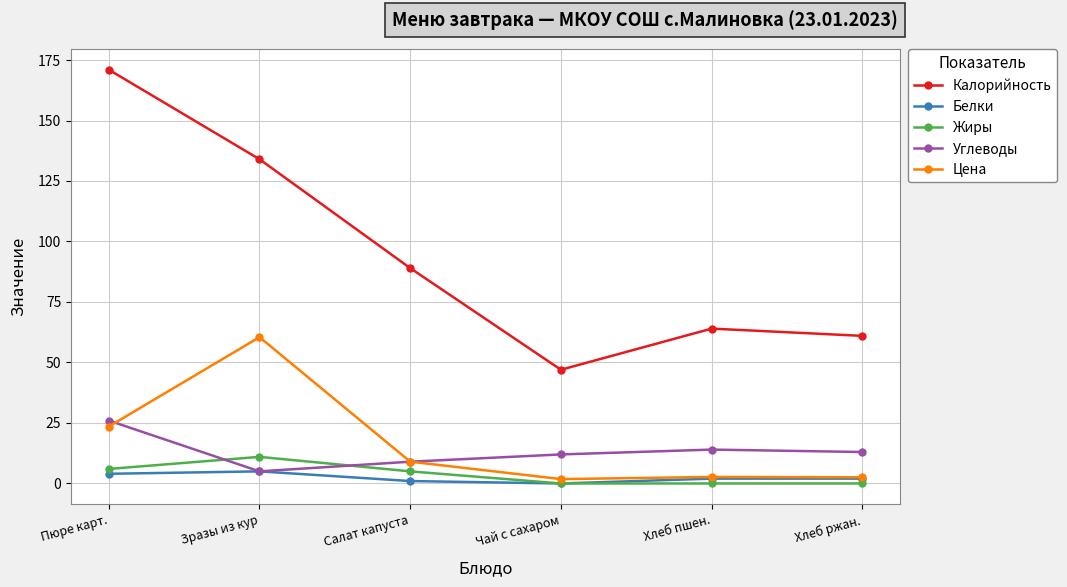

Is it true that Цена equals 60.5 at Зразы из кур?

True